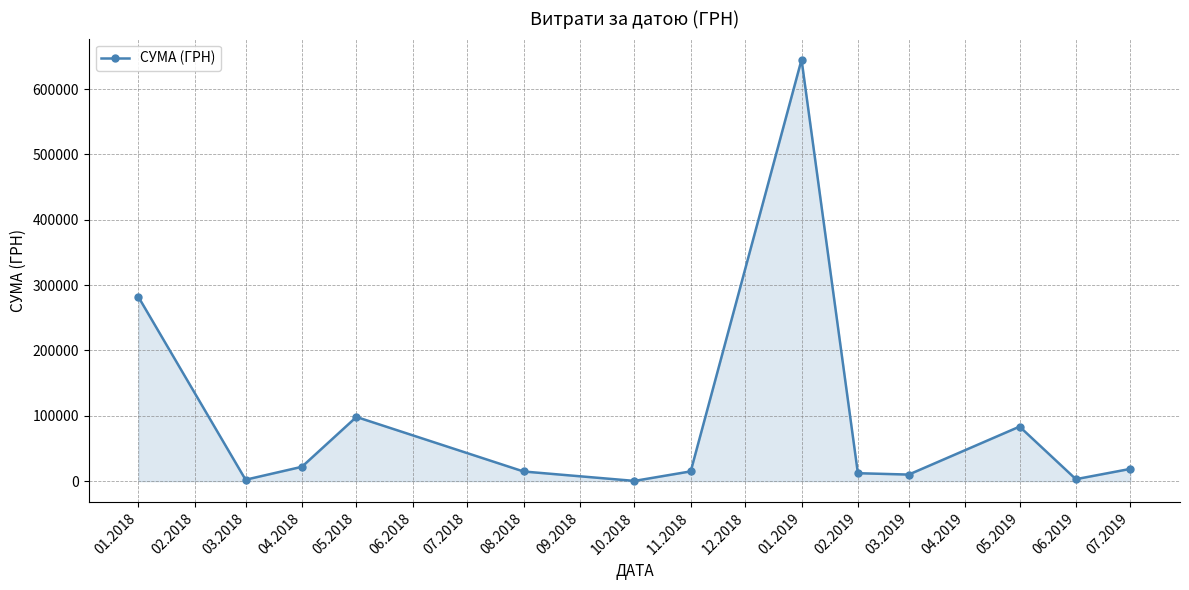

What is the label of the 12th point from the left?

06.2019